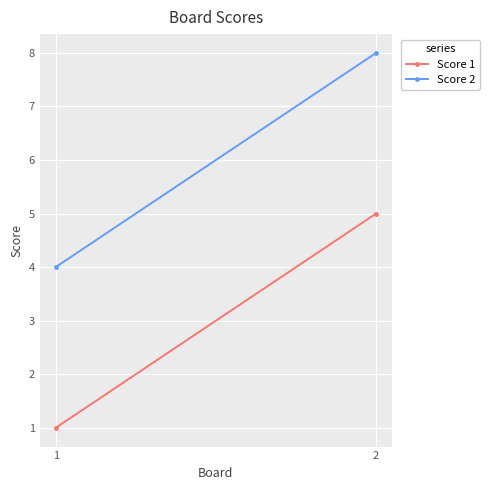

The Score 1 series shows 1 at 1. True or false?

False